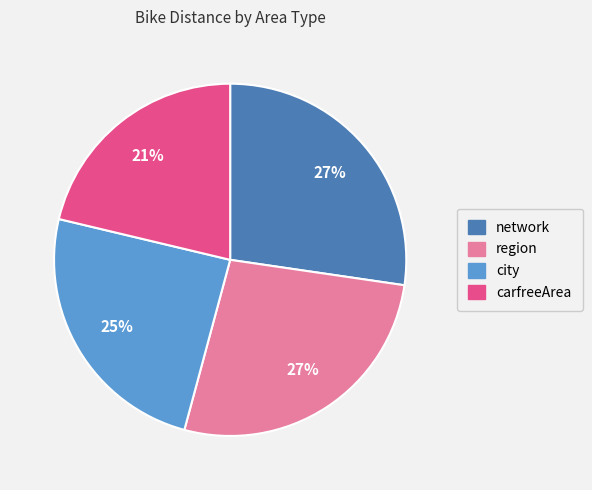

Is the sum of network and carfreeArea greater than half?

No